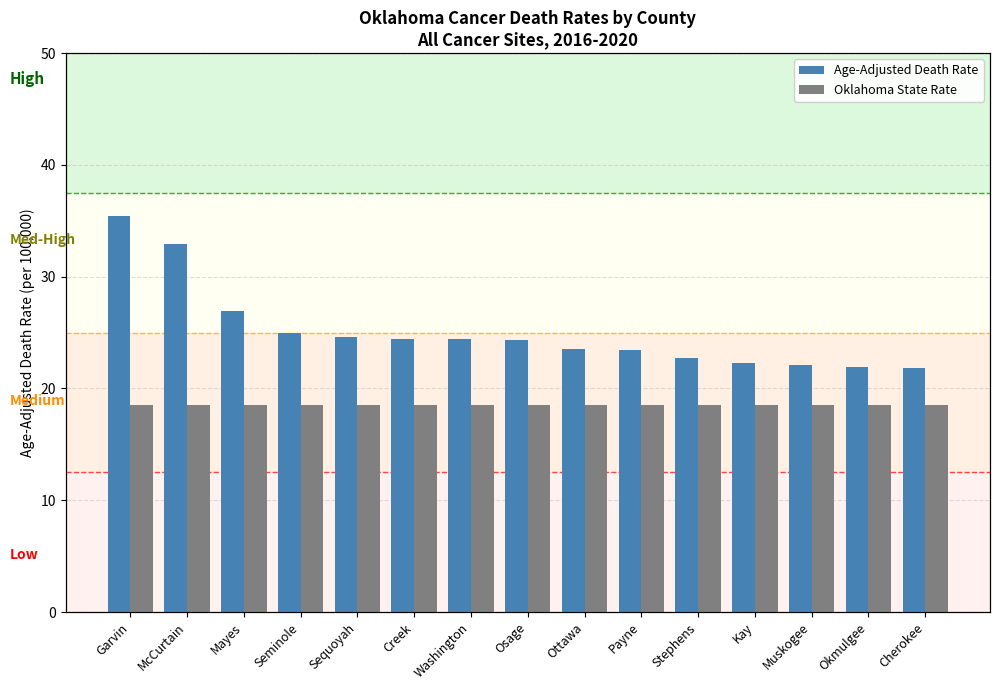

What is the label of the 3rd bar from the left?

Mayes